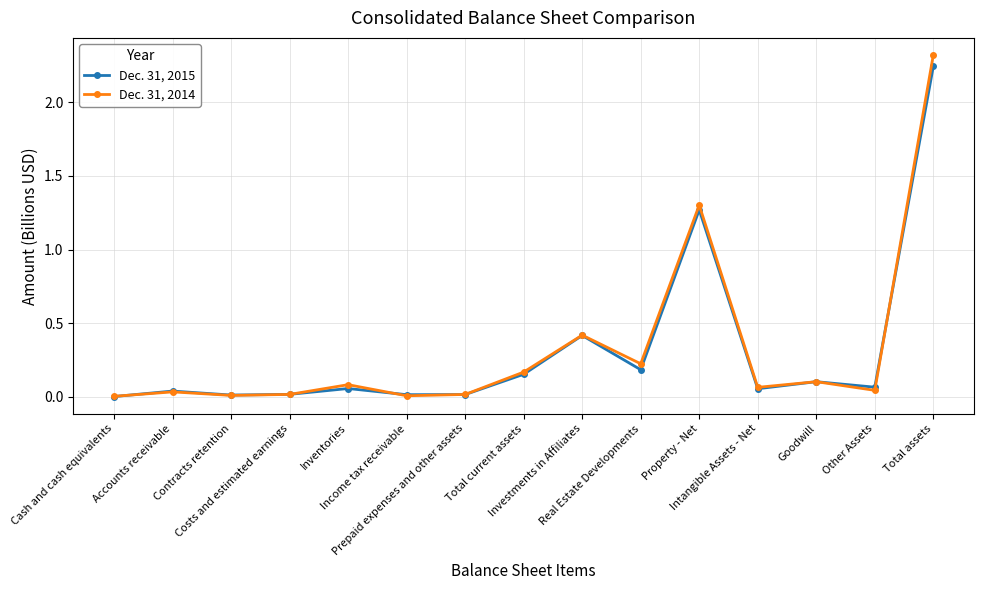

True or false: Dec. 31, 2015 has more than 0 points higher than both neighbors.

True